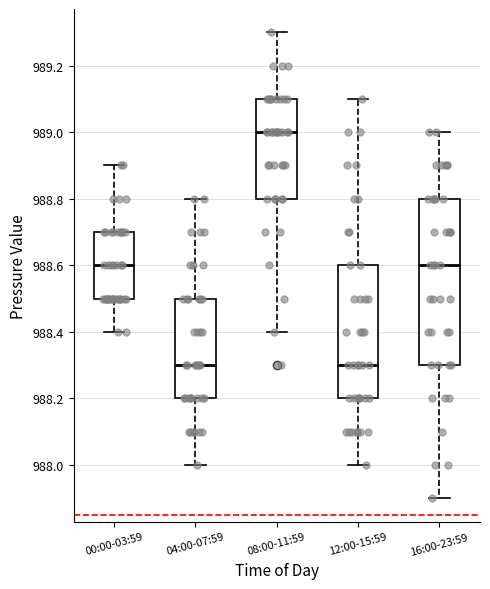

Where is the lower edge of the box for 00:00-03:59 on the y-axis? The values are not printed on the chart, so give them approximately, as read against the axis.

988.5